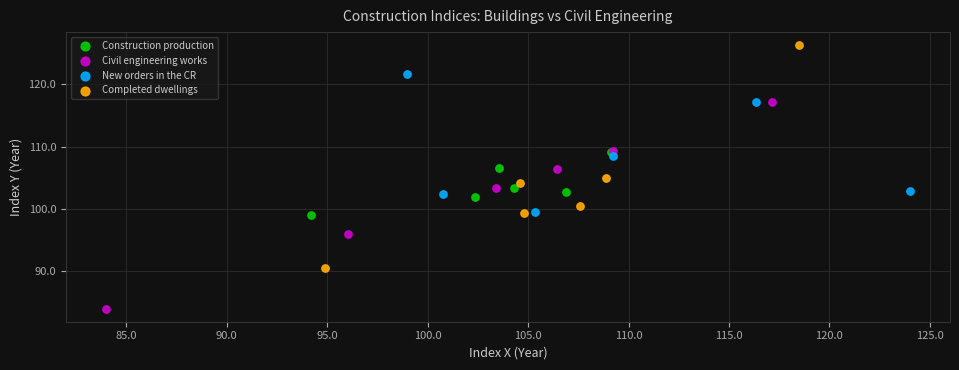

Which series contains the lowest Y value?

Civil engineering works